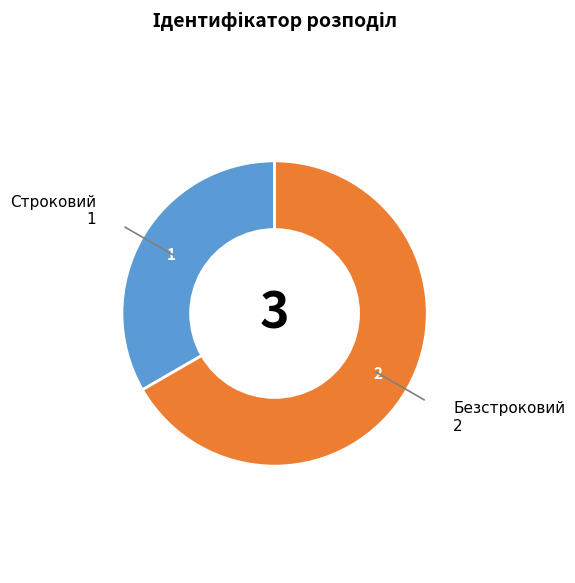

Is the sum of Безстроковий and Строковий greater than half?

Yes